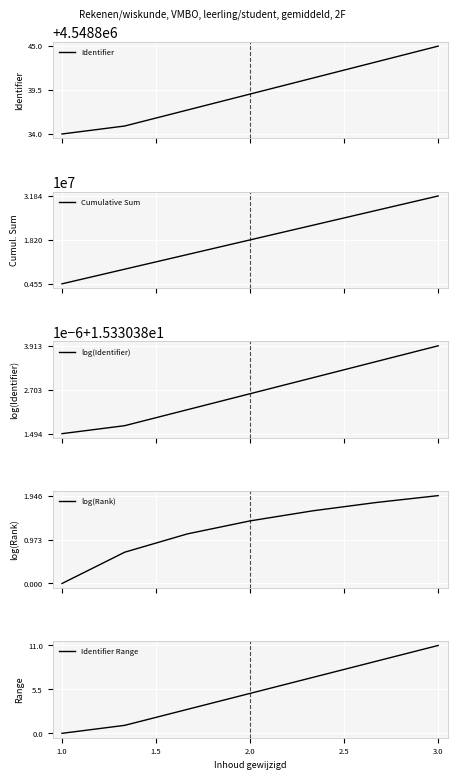

Which label corresponds to the smallest value in the chart?

1.0